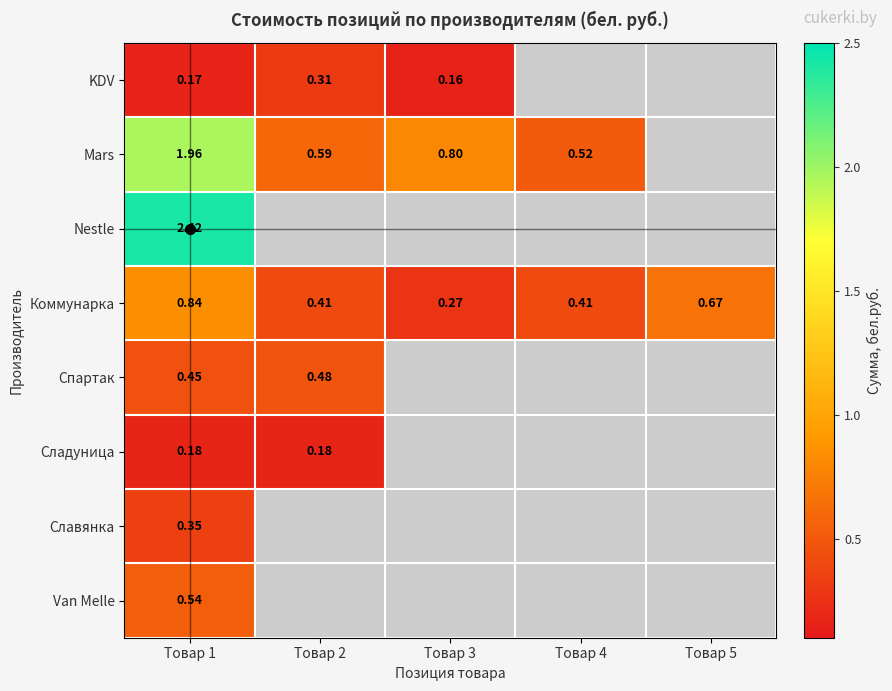

How many data points does each series have?

5